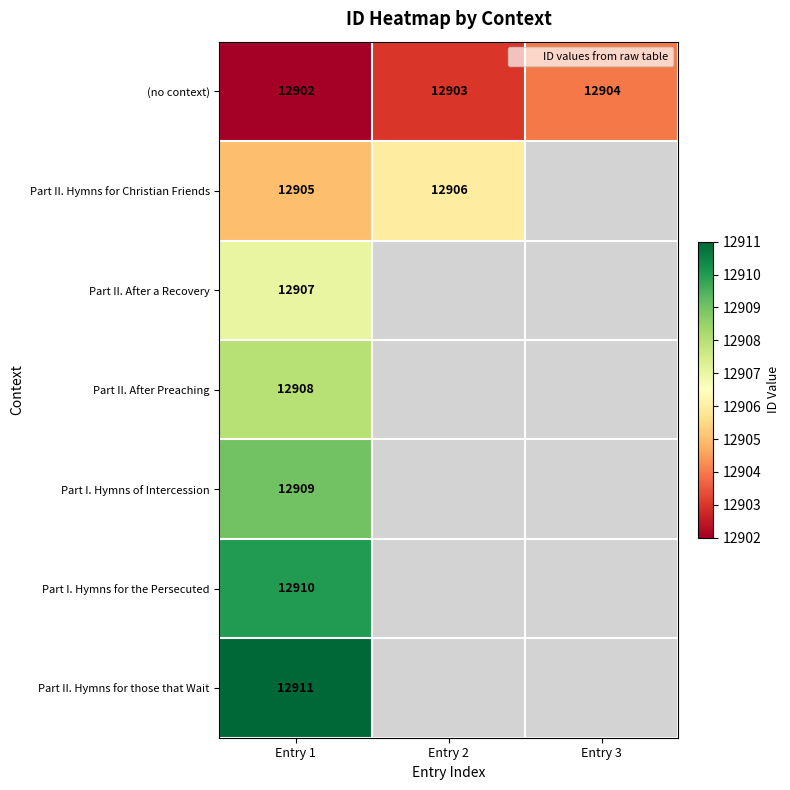

List the series in order of their peak value, highest first.

Part II. Hymns for those that Wait, Part I. Hymns for the Persecuted, Part I. Hymns of Intercession, Part II. After Preaching, Part II. After a Recovery, Part II. Hymns for Christian Friends, (no context)